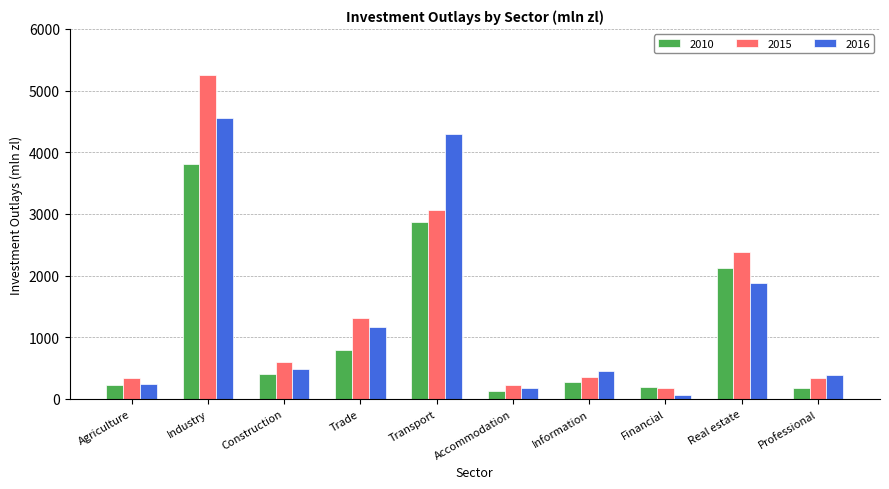

What is the label of the 1st bar from the right?

Professional